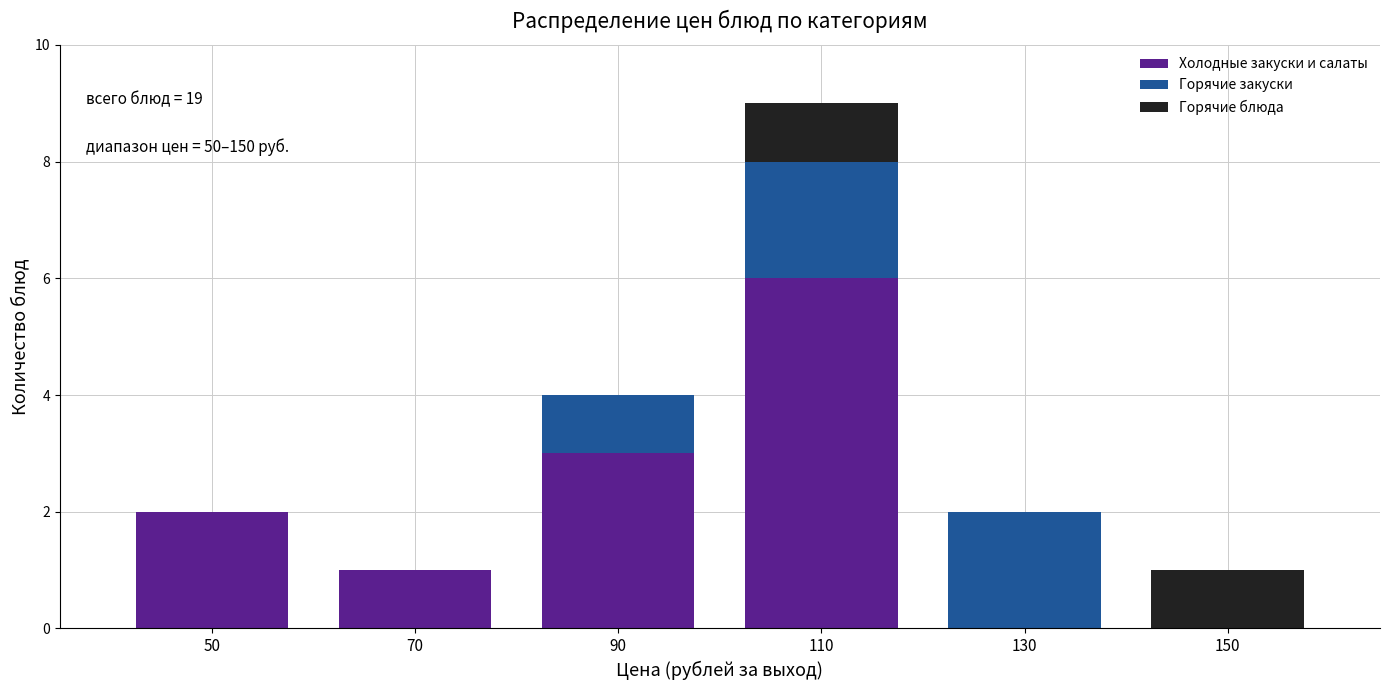

Reading left to right, transcribe the values for Холодные закуски и салаты.

50=2	70=1	90=3	110=6	130=0	150=0